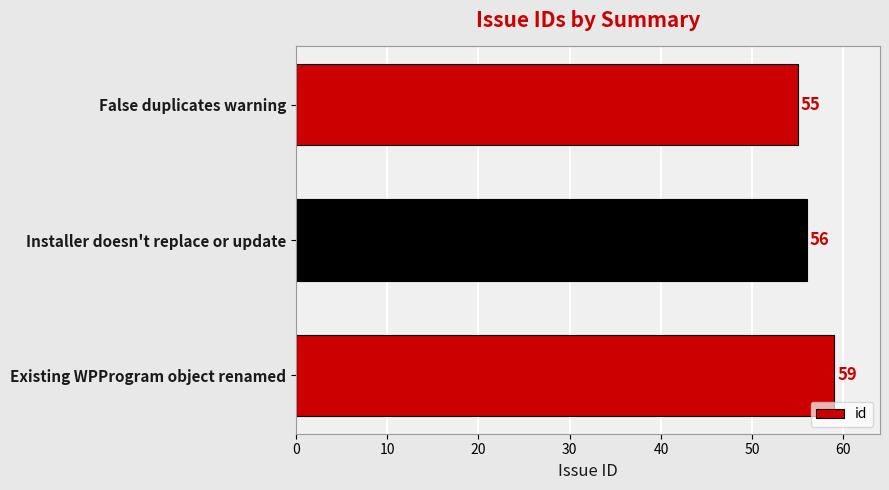

The value at Existing WPProgram object renamed is 59. True or false?

True